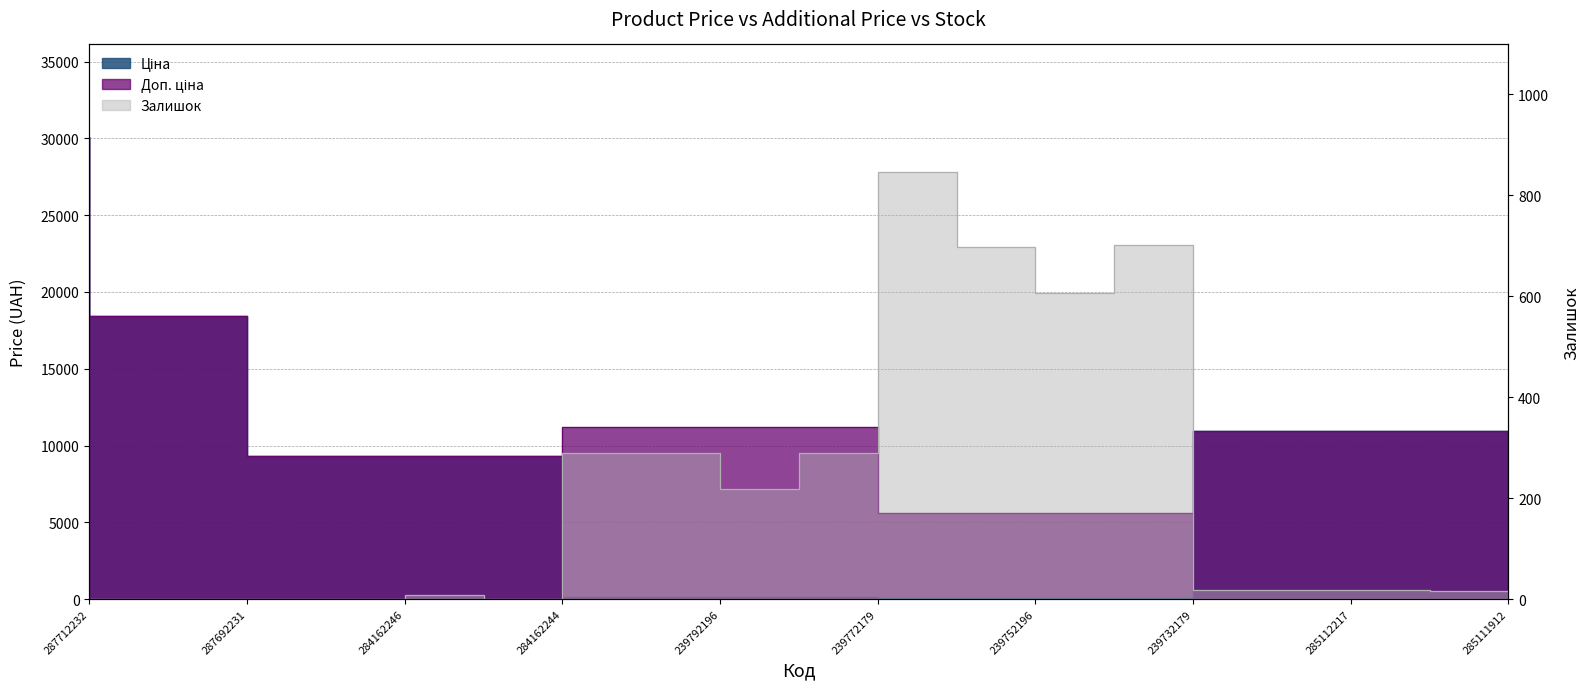

What is the total value across all series at 239732179?

6348.9